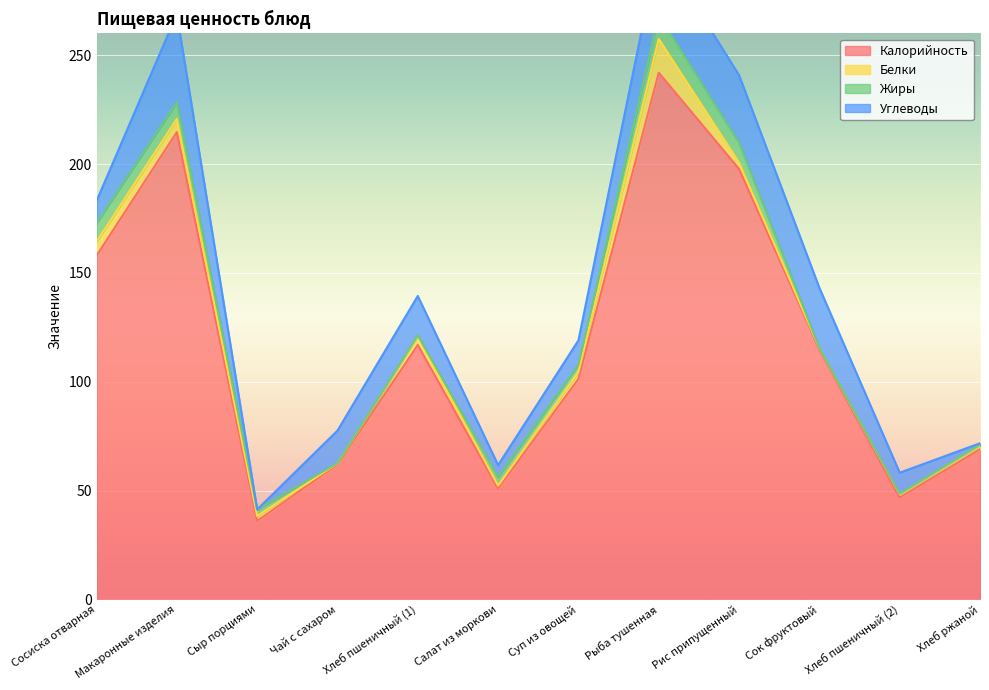

Between which two adjacent categories do Жиры and Углеводы first intersect?

Макаронные изделия and Сыр порциями